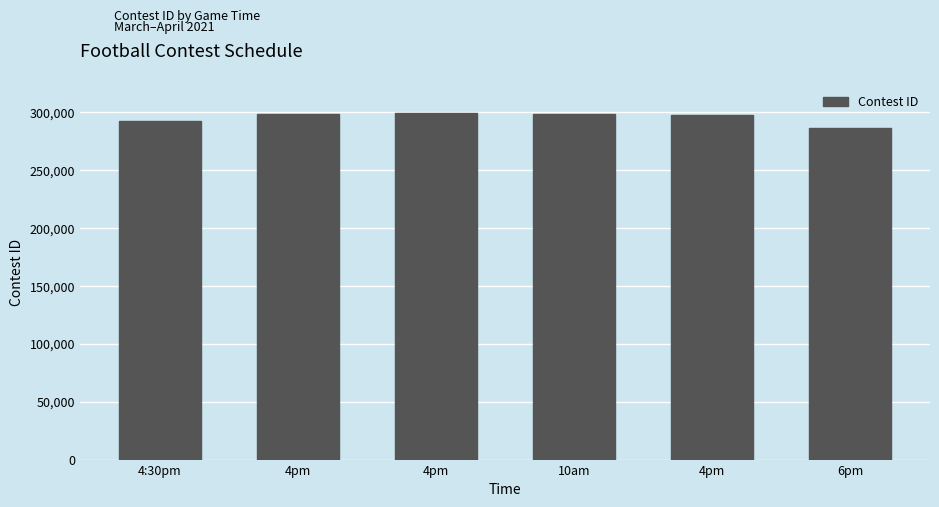

List the labels in order of value, largest first.

4pm, 10am, 4pm, 4pm, 4:30pm, 6pm